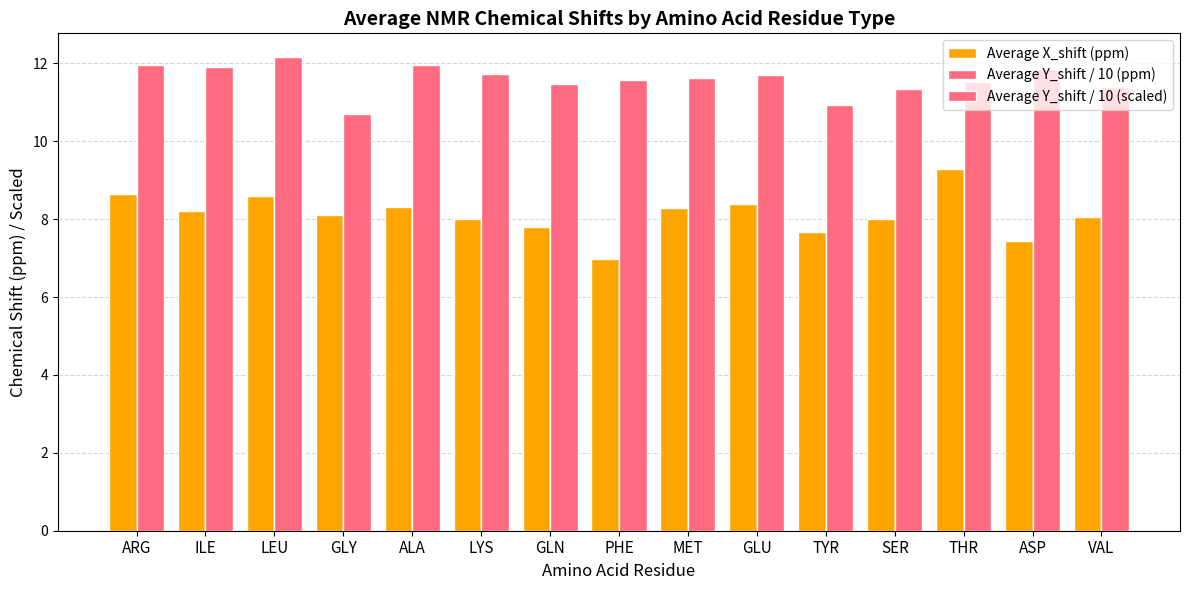

Are the bars horizontal?

No